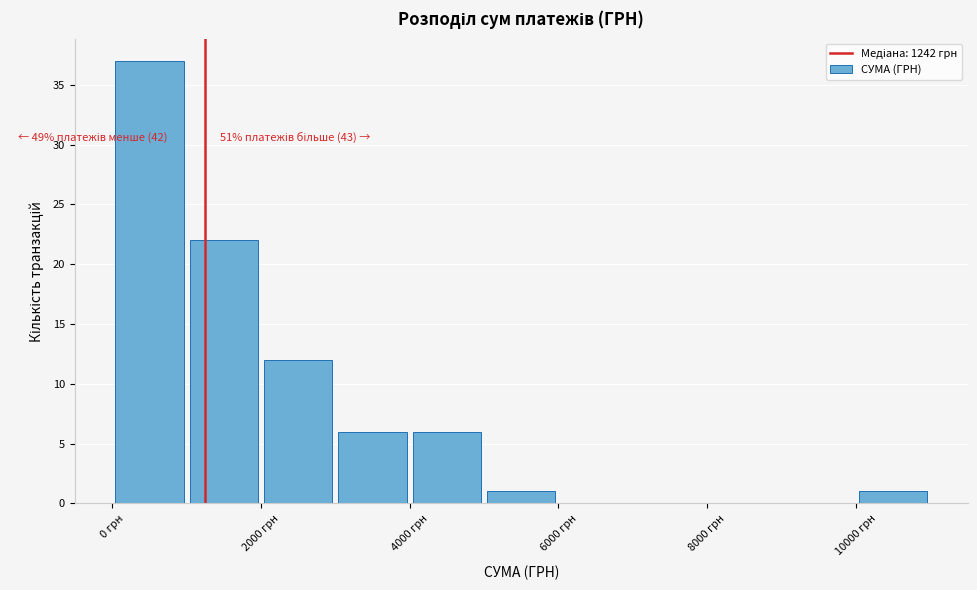

Over which range of the x-axis is the bar tallest?

0 to 1000